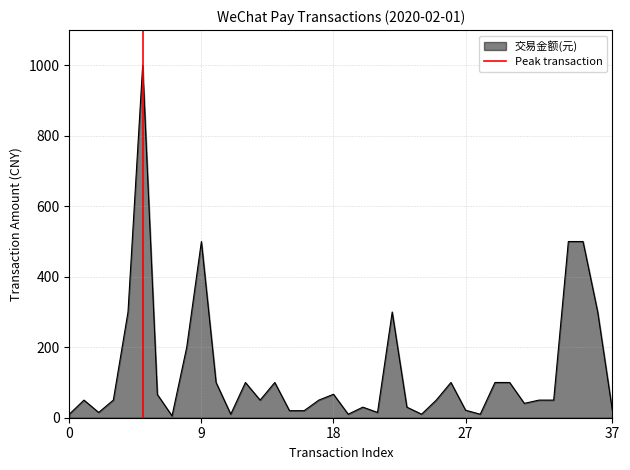

The value of 交易金额(元) at 9 is 500.0. True or false?

True